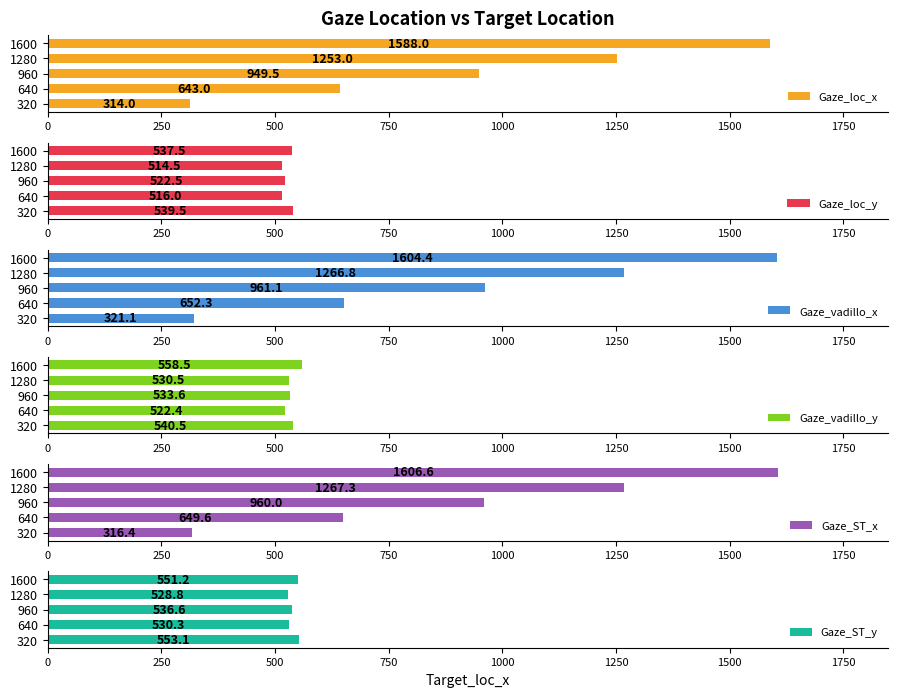

What is the value of the Gaze_loc_x bar at the 5th from the left?

1588.0